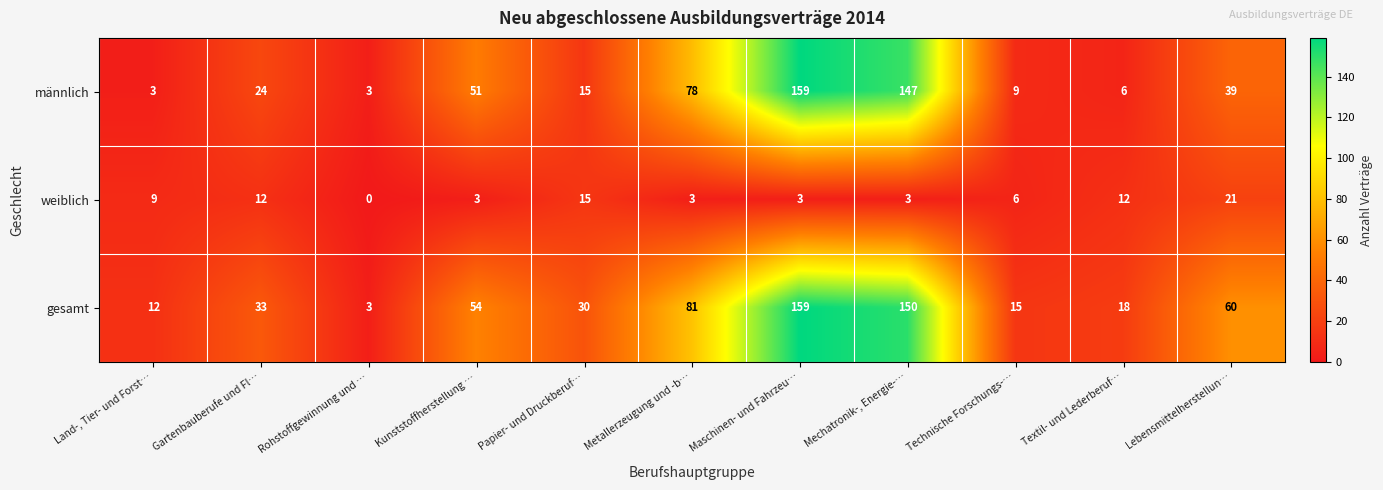

At which label does männlich reach its peak?

Maschinen- und Fahrzeu…